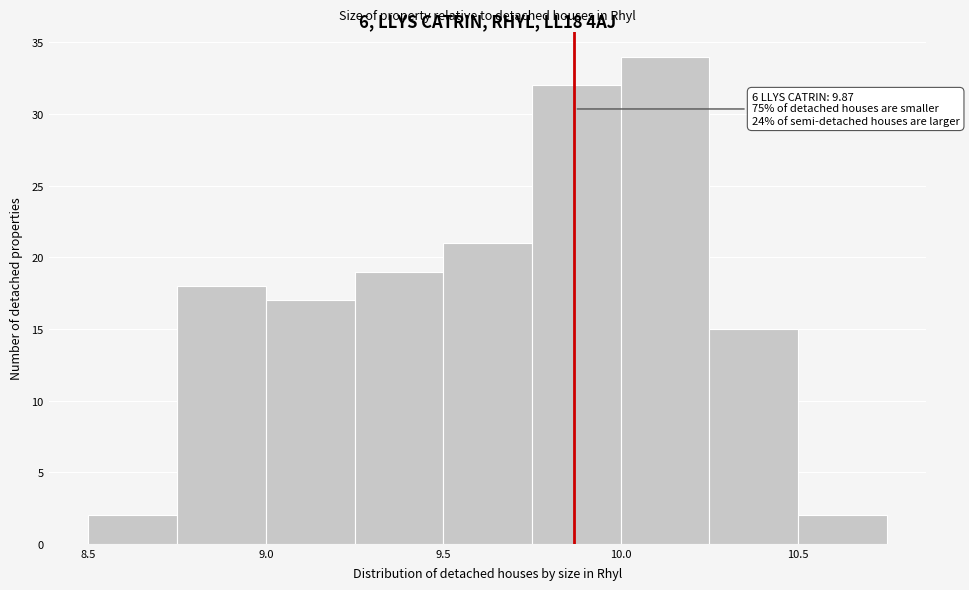

Which range on the x-axis has the tallest bar?

10.00 to 10.25